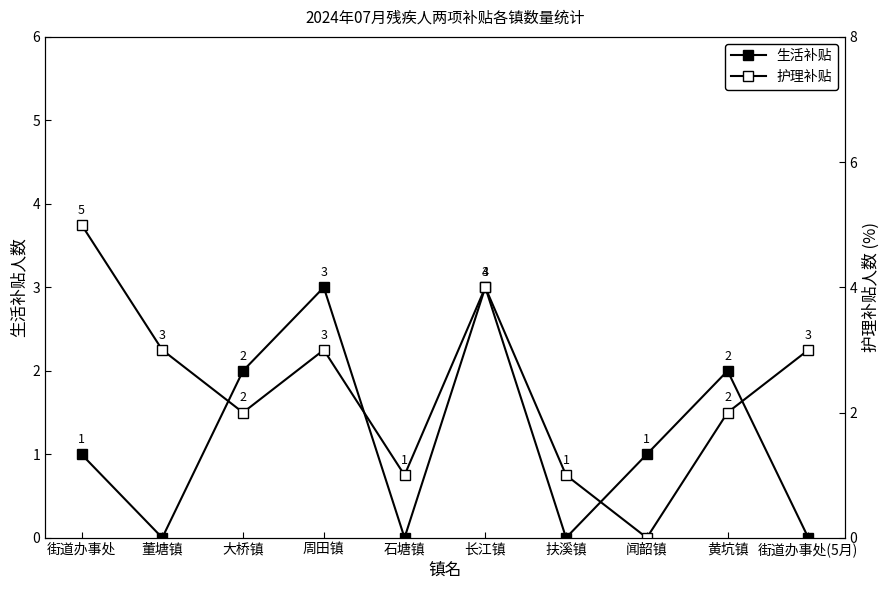

Reading left to right, transcribe all the data shown in this chart.

生活补贴: 1	0	2	3	0	3	0	1	2	0
护理补贴: 5	3	2	3	1	4	1	0	2	3